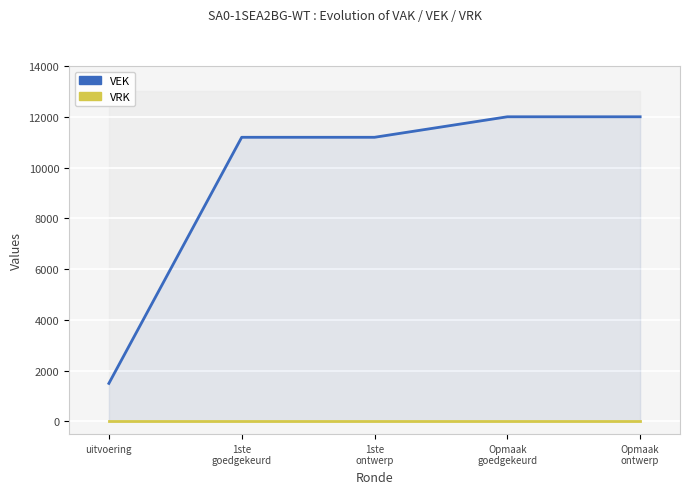

True or false: VEK and VRK intersect in this chart.

False